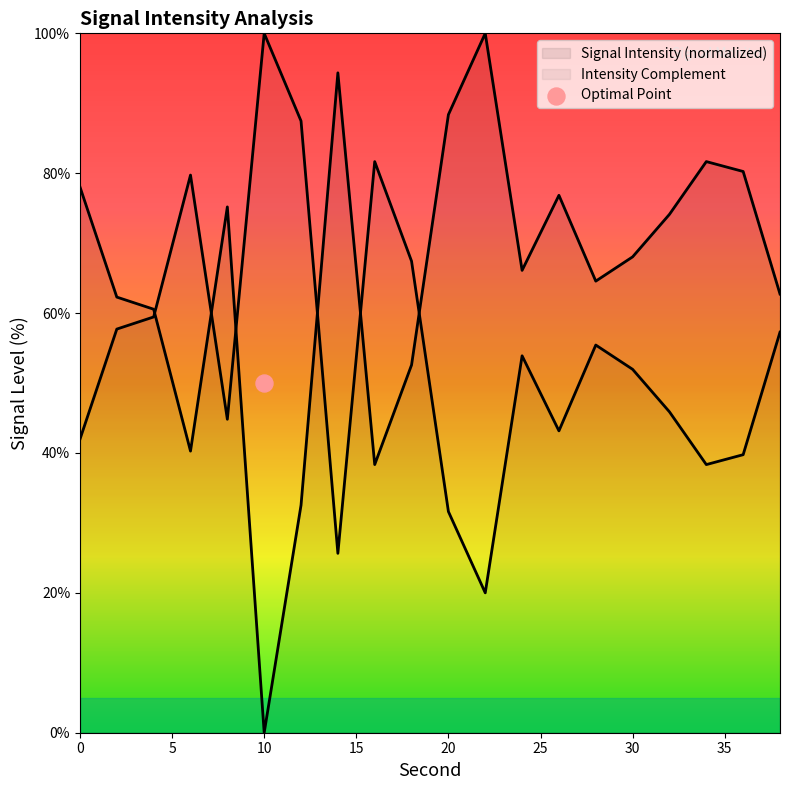

Approximately how many times larger is the value at 38 compared to 24?

0.9